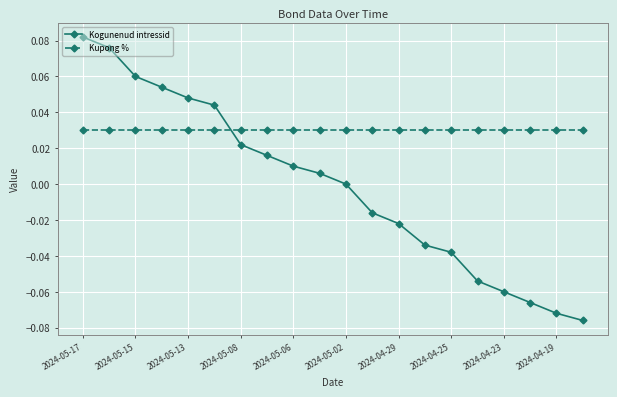

Which series has the largest total across all categories?

Kupong %